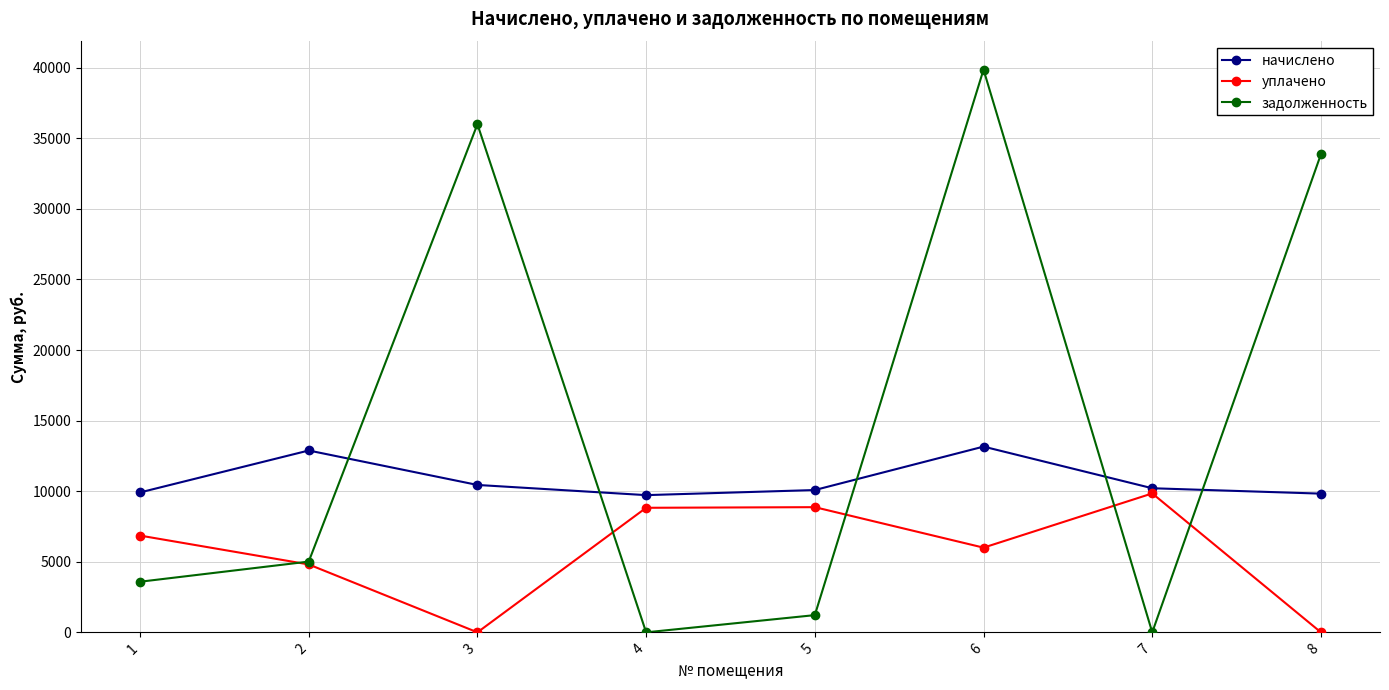

What is the greatest value displayed?

39862.0